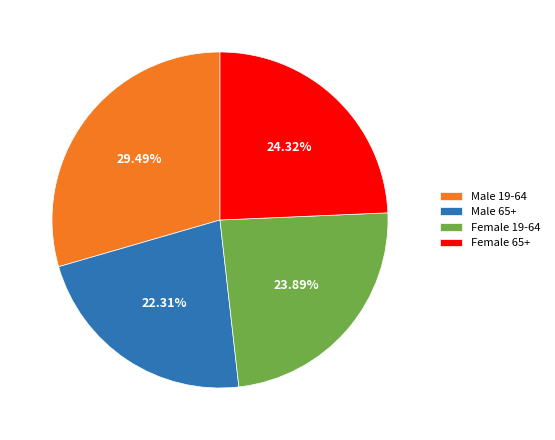

The Female 65+ slice represents 24% of the pie. True or false?

True